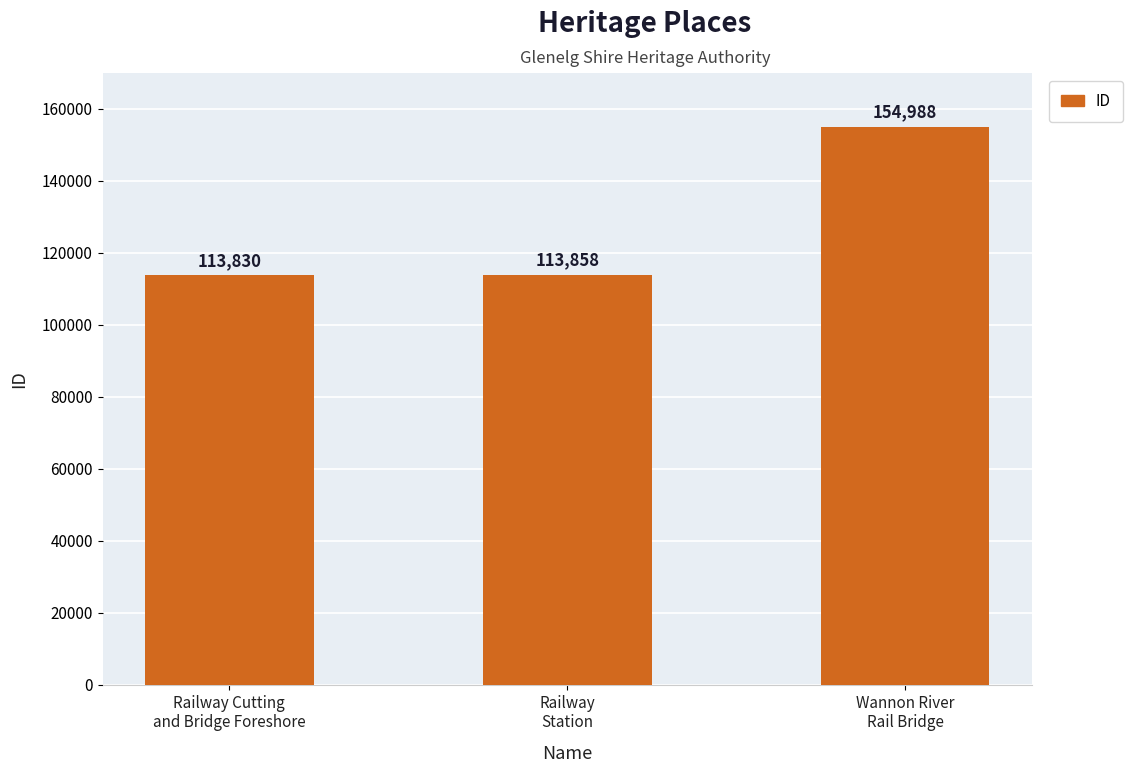

Count the number of data series in this chart.

1